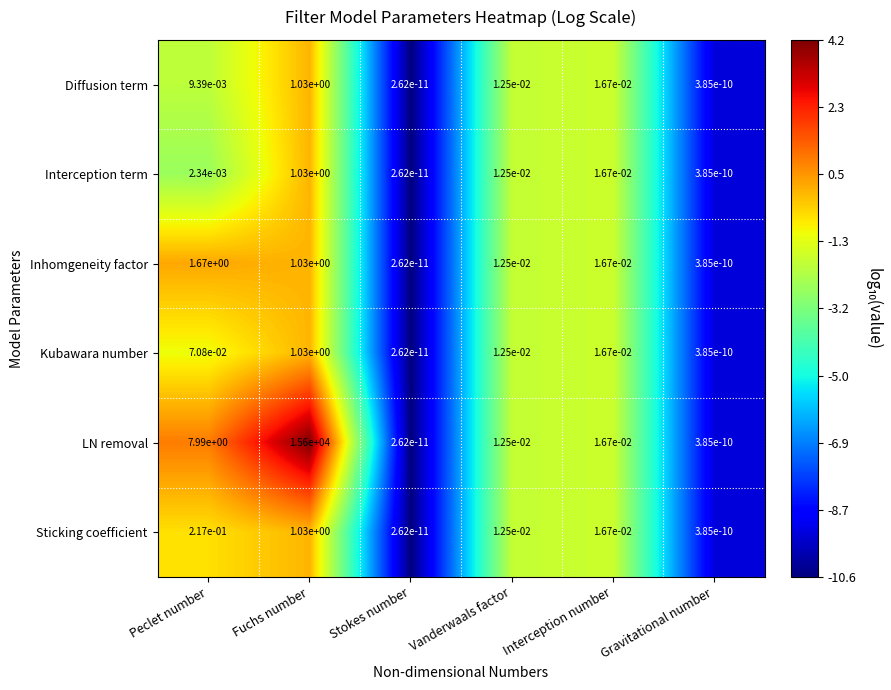

Is it true that Sticking coefficient equals 0.0 at Stokes number?

True